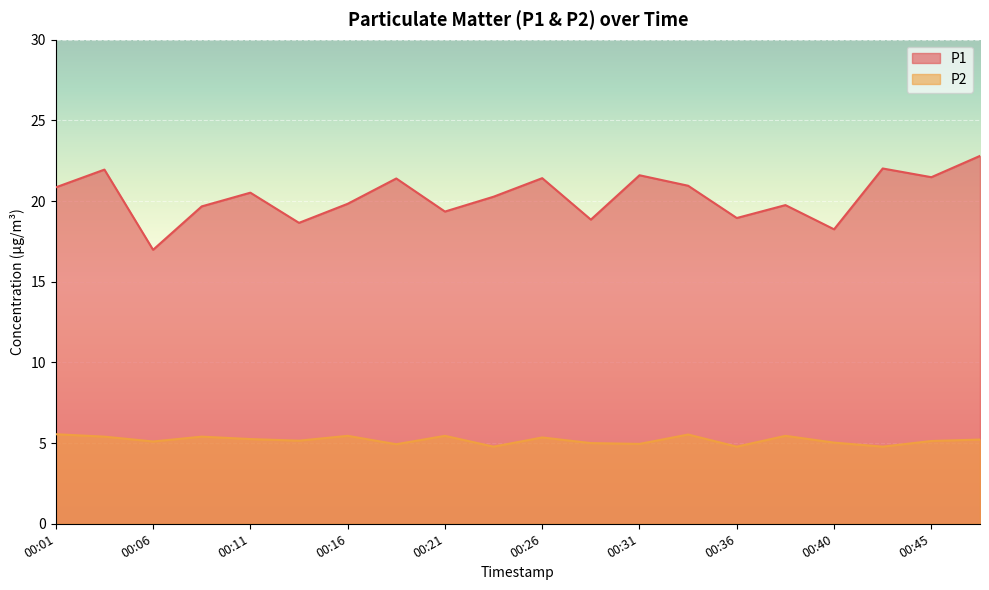

What is the maximum value for P1?

22.8